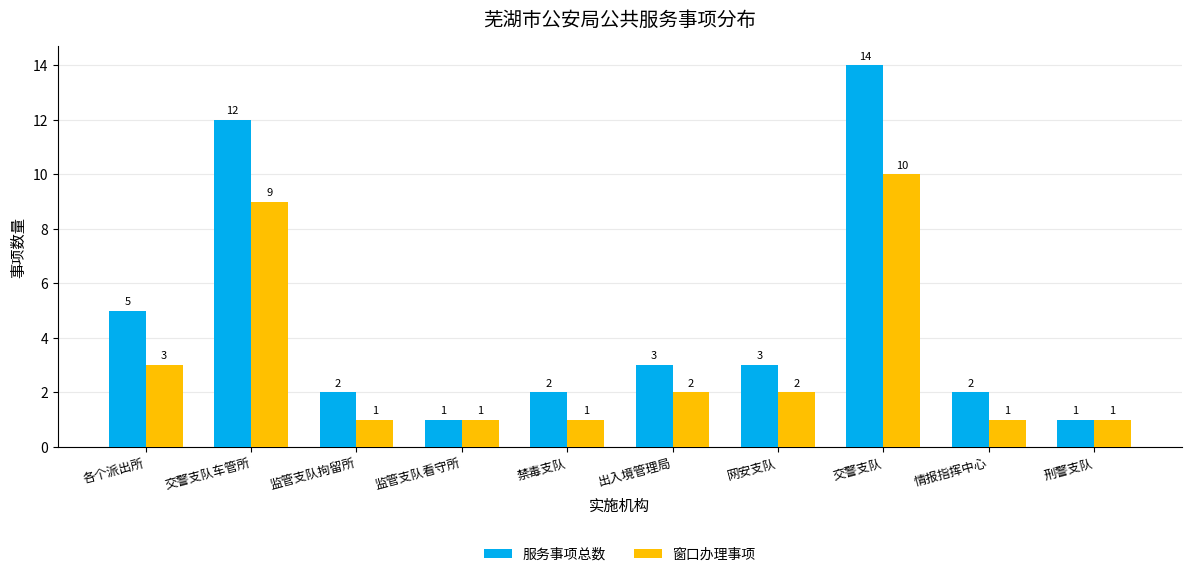

Is the value of 窗口办理事项 at 网安支队 greater than the value of 服务事项总数 at 出入境管理局?

No